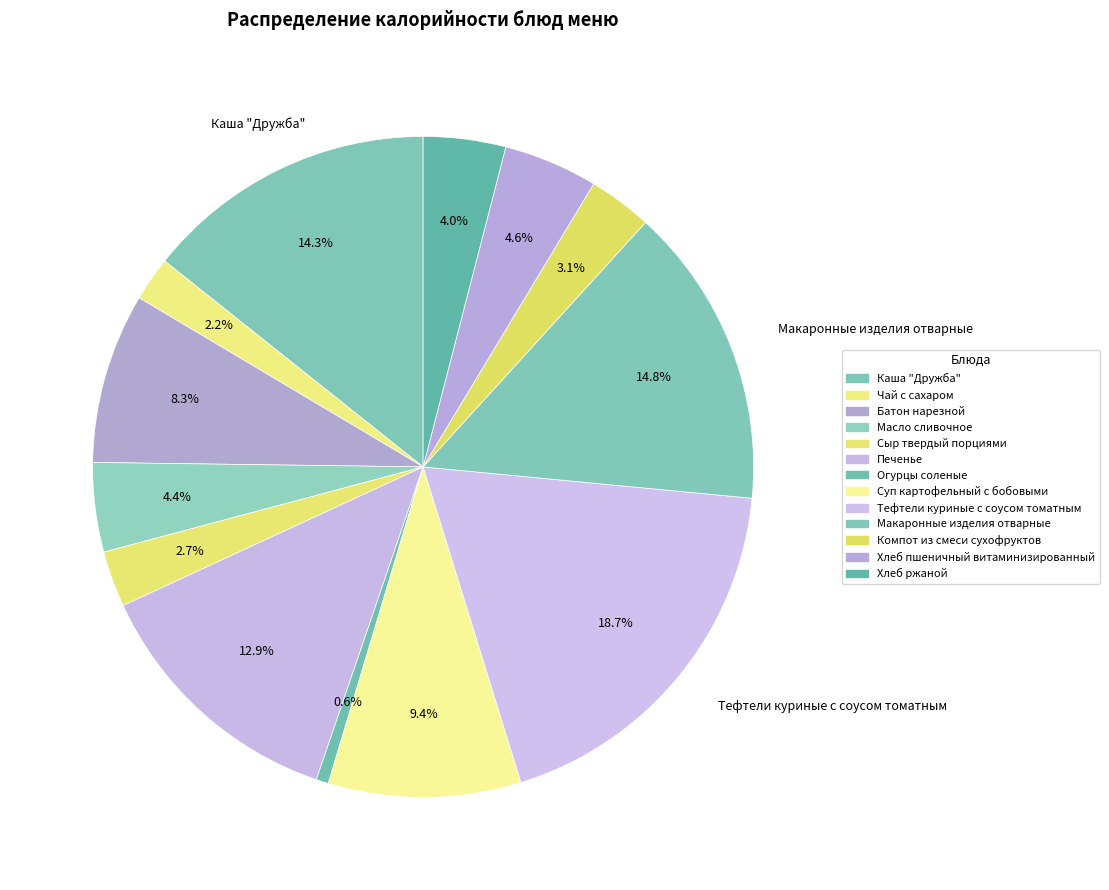

To the nearest percent, what is the average slice percentage?

8%